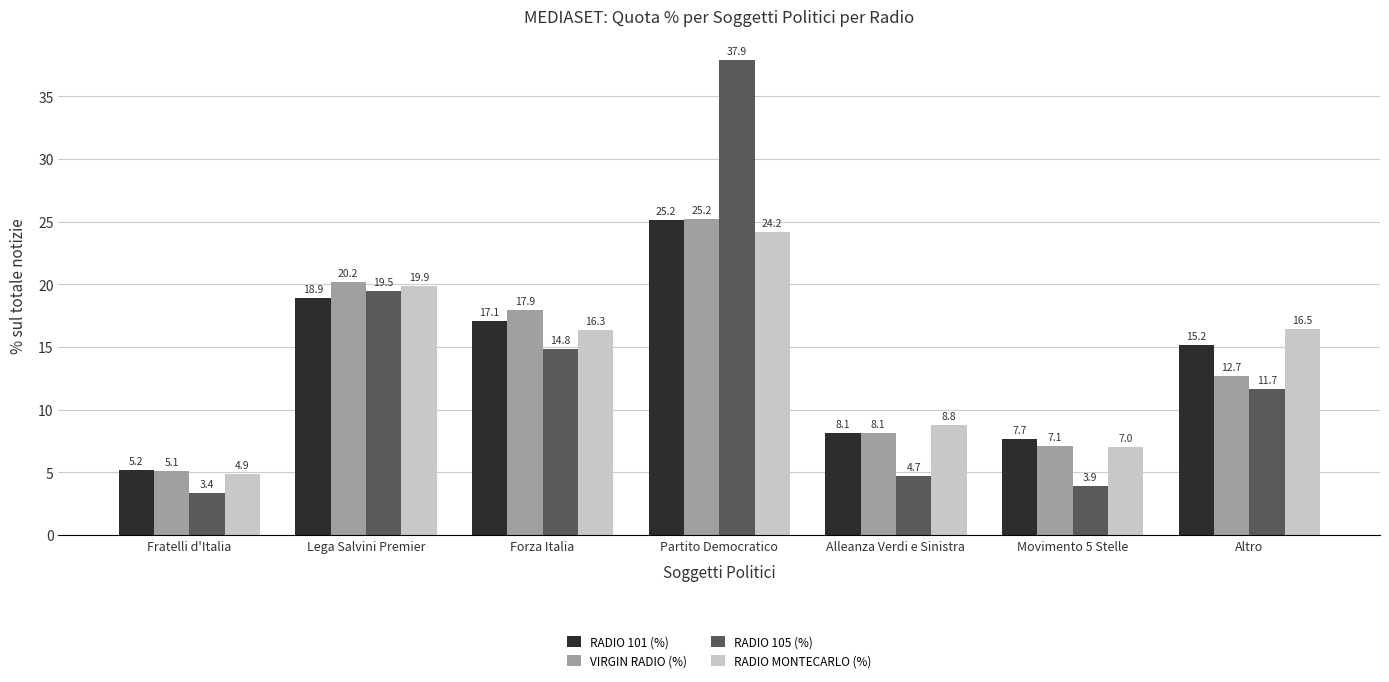

True or false: RADIO 101 (%) has a value of 25.2 at Partito Democratico.

True